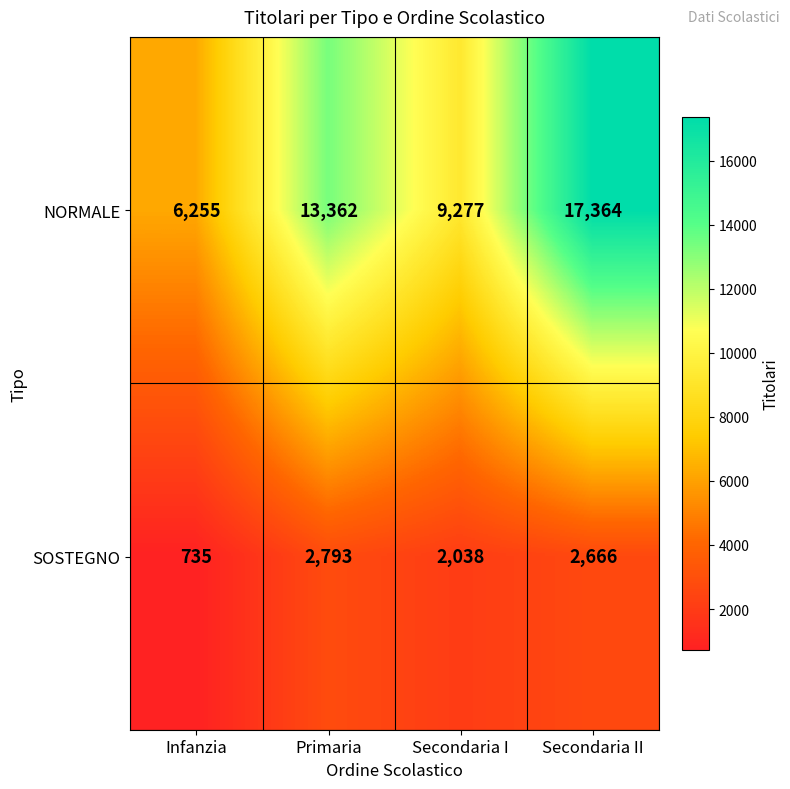

What is the difference between the NORMALE values at Secondaria II and Secondaria I?

8087